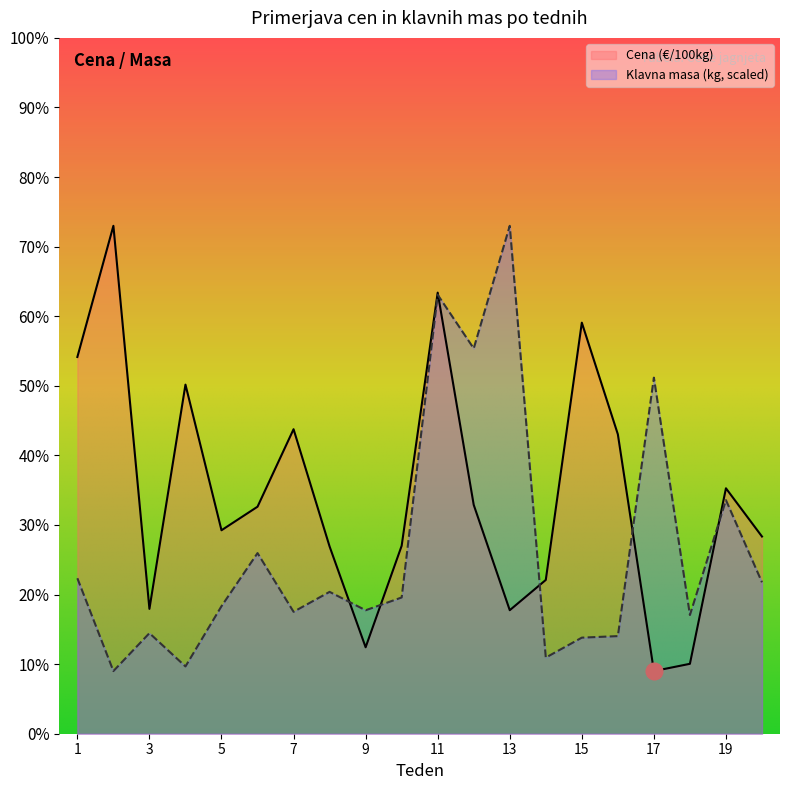

At which category does Cena (€/100kg) reach its first local peak?

2